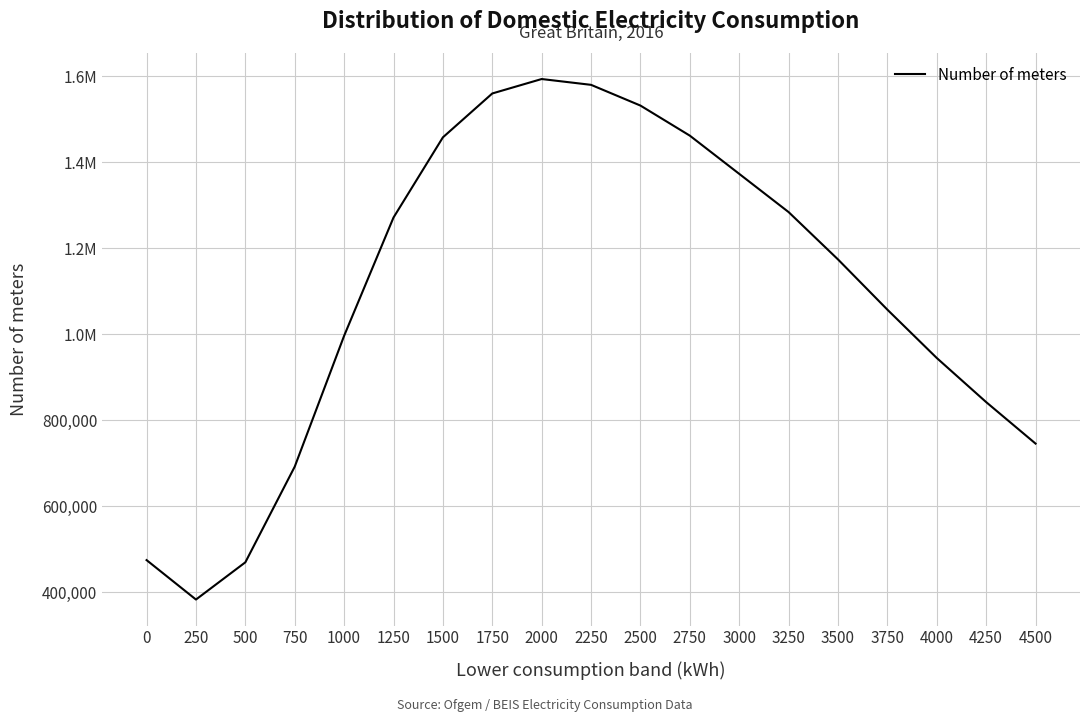

How many points are higher than both their immediate neighbors (excluding endpoints)?

1